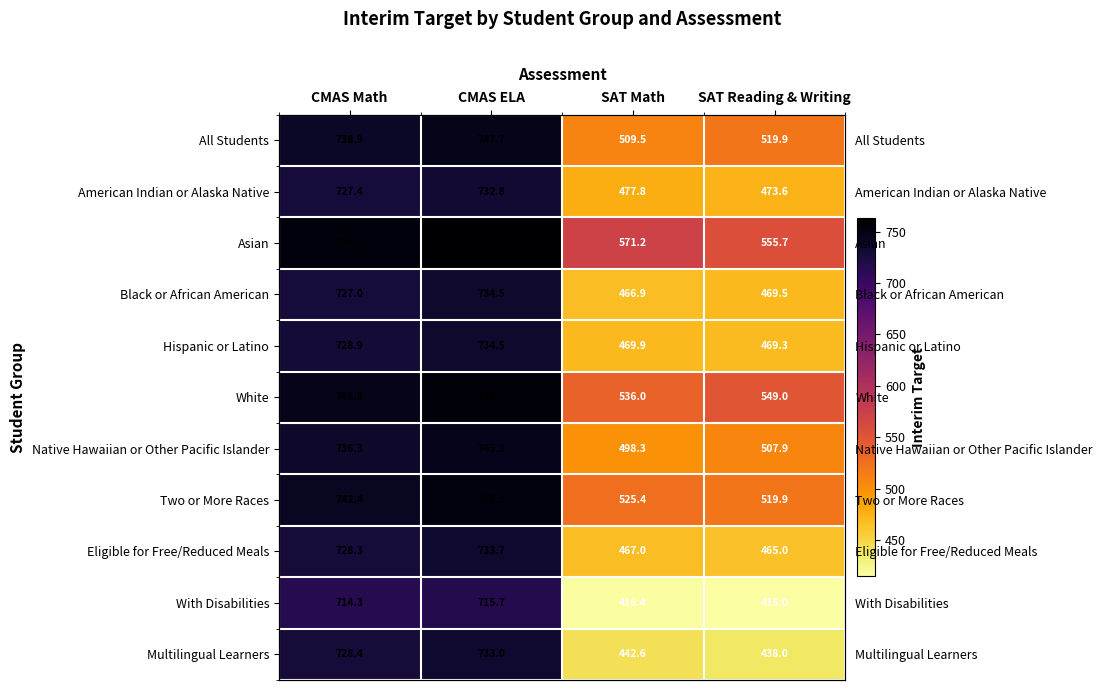

Is it true that Eligible for Free/Reduced Meals equals 728.3 at CMAS Math?

True